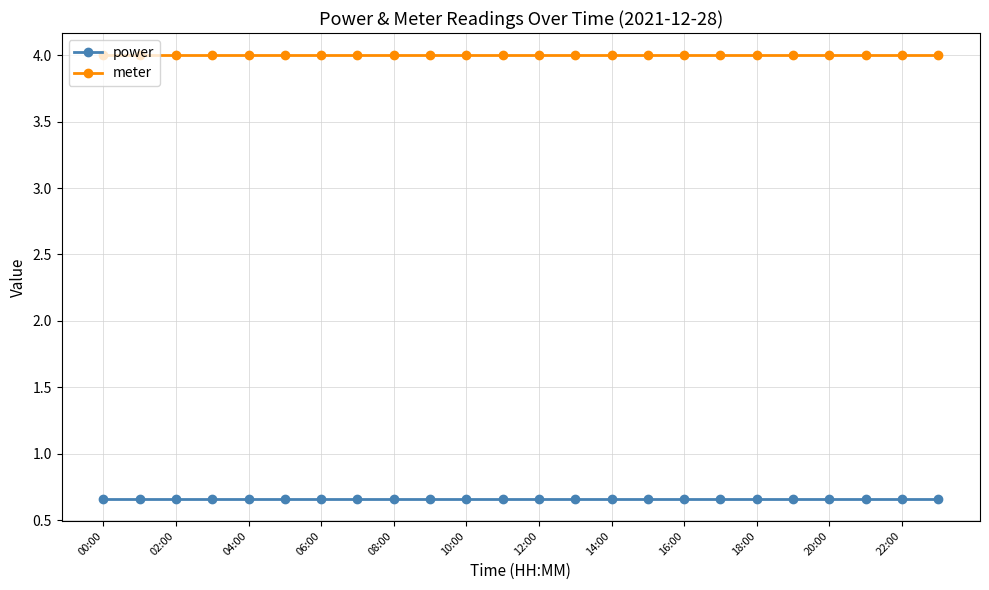

Rank the series by their average value, from lowest to highest.

power, meter